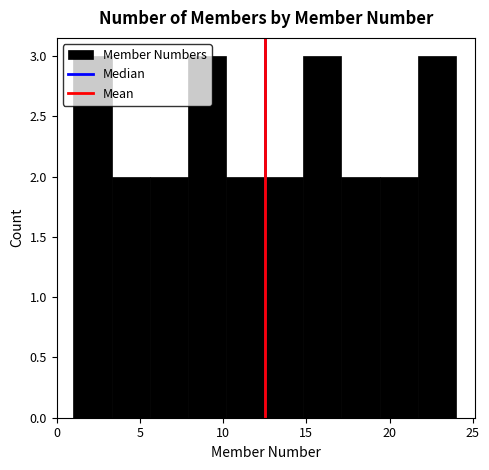

Reading left to right, transcribe this chart: for each bar, give the range it covers on the x-axis and its height. Neither the bar edges nor the heights are printed on the chart, so give them approximately, as read against the axes.

1.0 to 3.3: 3
3.3 to 5.6: 2
5.6 to 7.9: 2
7.9 to 10.2: 3
10.2 to 12.5: 2
12.5 to 14.8: 2
14.8 to 17.1: 3
17.1 to 19.4: 2
19.4 to 21.7: 2
21.7 to 24.0: 3